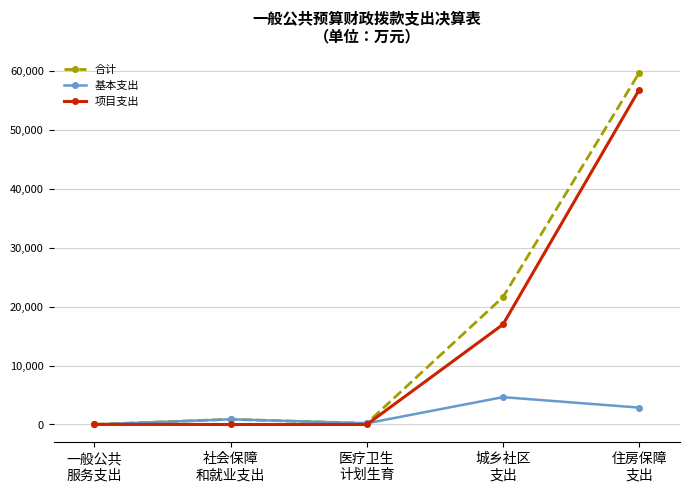

What is the lowest value of the 合计 series?

16.8